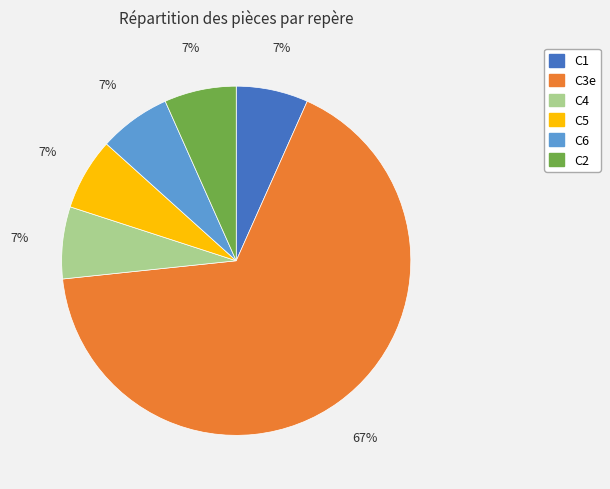

How many slices are in this pie chart?

6